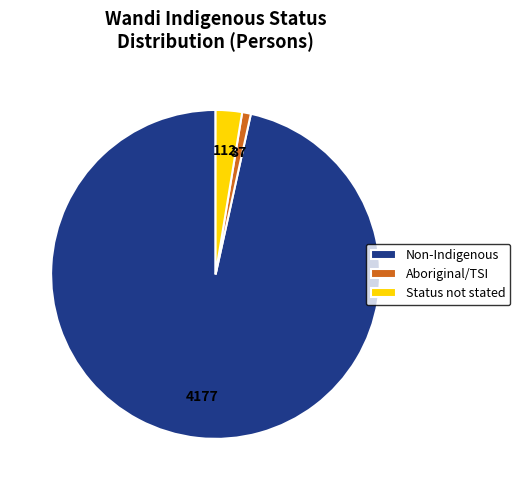

Which category accounts for the majority?

Non-Indigenous